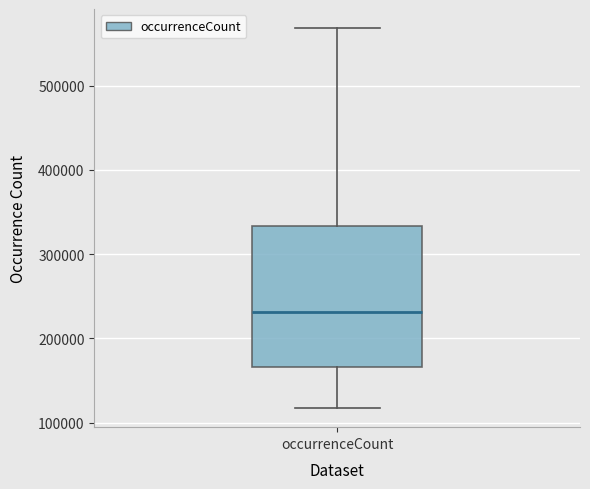

Read this box plot against the y-axis: the position of the median line, the range covered by the box, and the ends of both whiskers. The values are not printed on the chart, so give them approximately, as read against the axis.

median 230000, box 170000 to 330000, whiskers 120000 to 570000